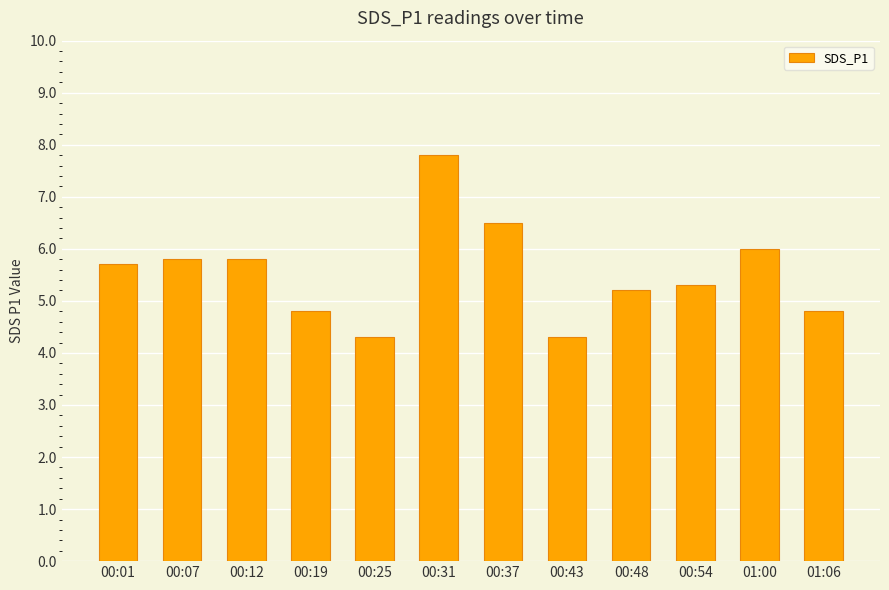

Where does the data first go above 5?

00:01